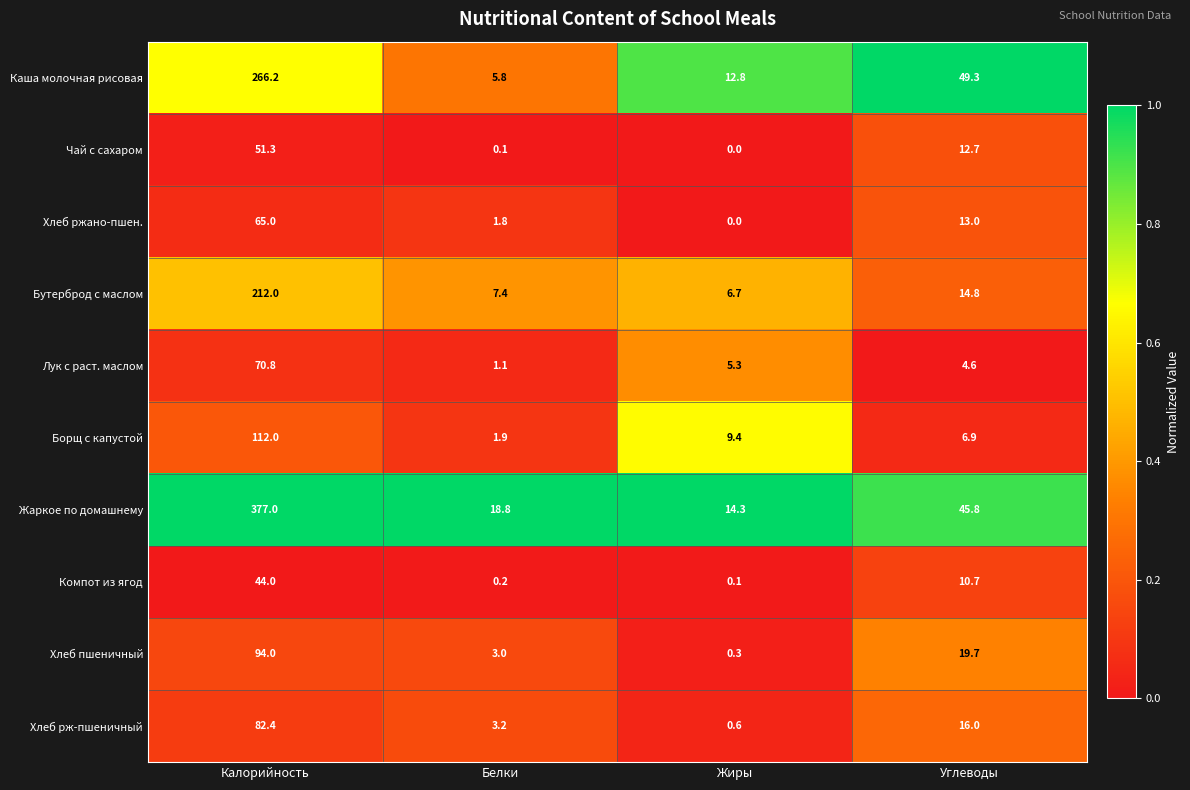

List the series in order of their peak value, lowest first.

Компот из ягод, Чай с сахаром, Хлеб ржано-пшен., Лук с раст. маслом, Хлеб рж-пшеничный, Хлеб пшеничный, Борщ с капустой, Бутерброд с маслом, Каша молочная рисовая, Жаркое по домашнему